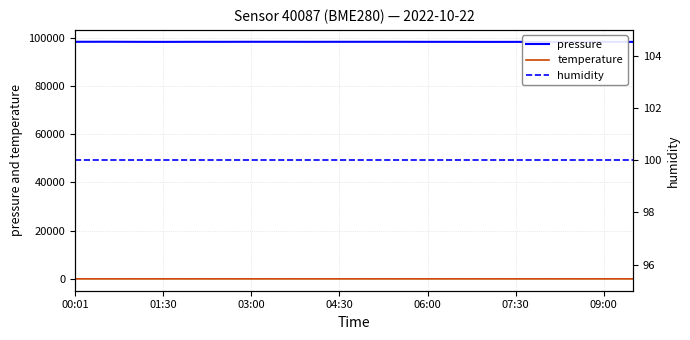

True or false: pressure and temperature cross at least once.

False